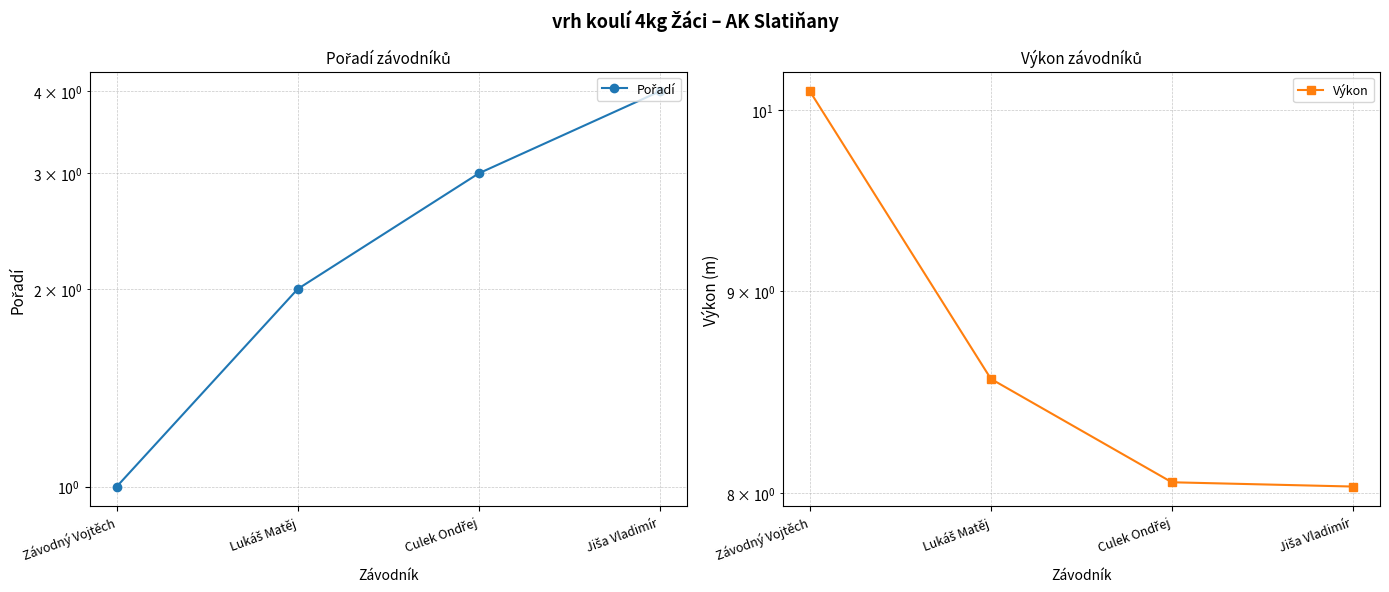

What are all the series names shown in the legend?

Pořadí, Výkon